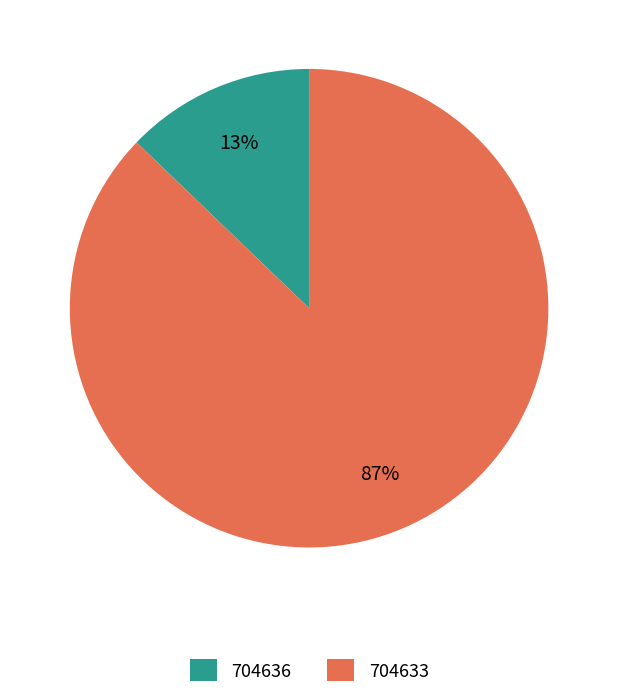

How many segments does this pie chart have?

2